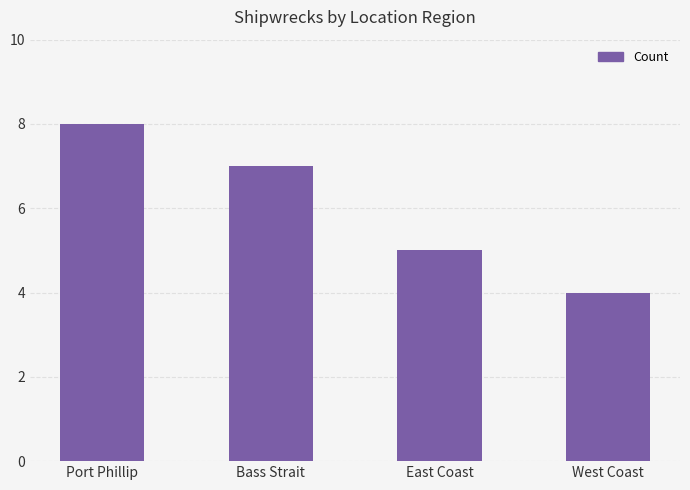

Reading left to right, extract all data points from this chart.

Port Phillip=8	Bass Strait=7	East Coast=5	West Coast=4